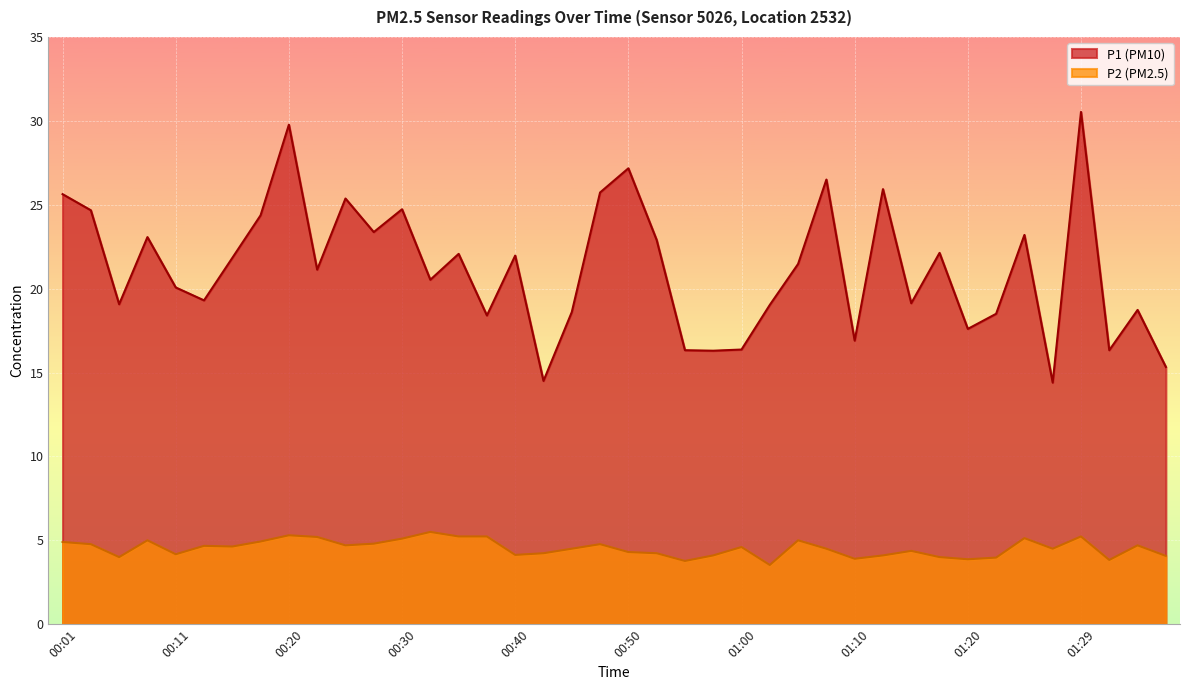

What position from the right is 00:50?

20